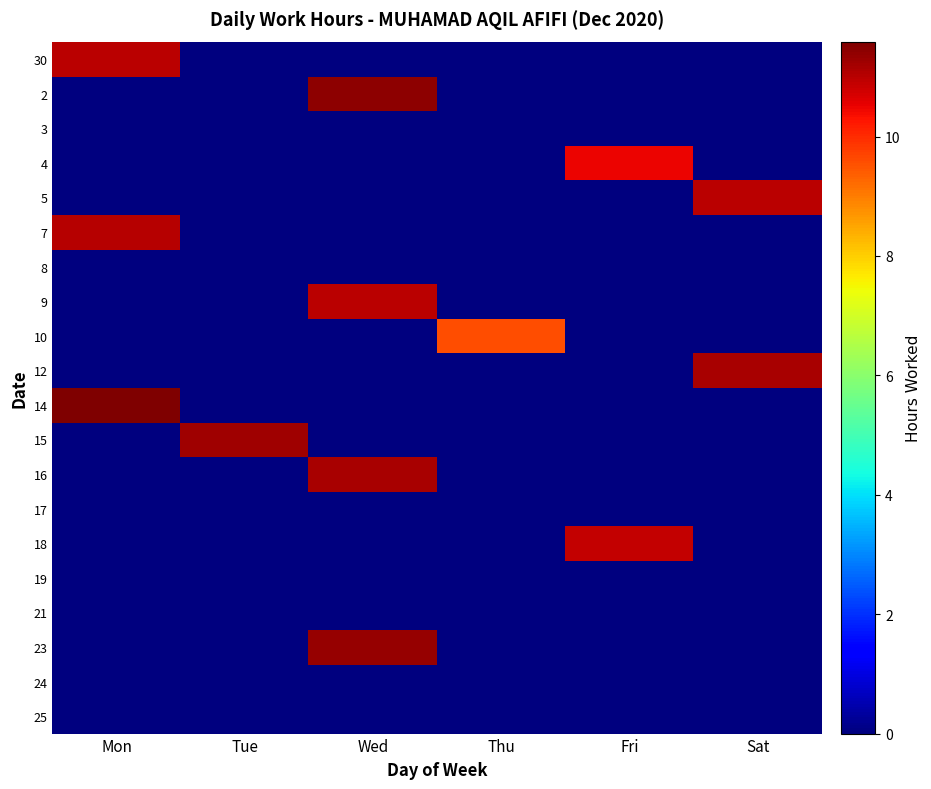

What is the greatest value displayed?

11.6